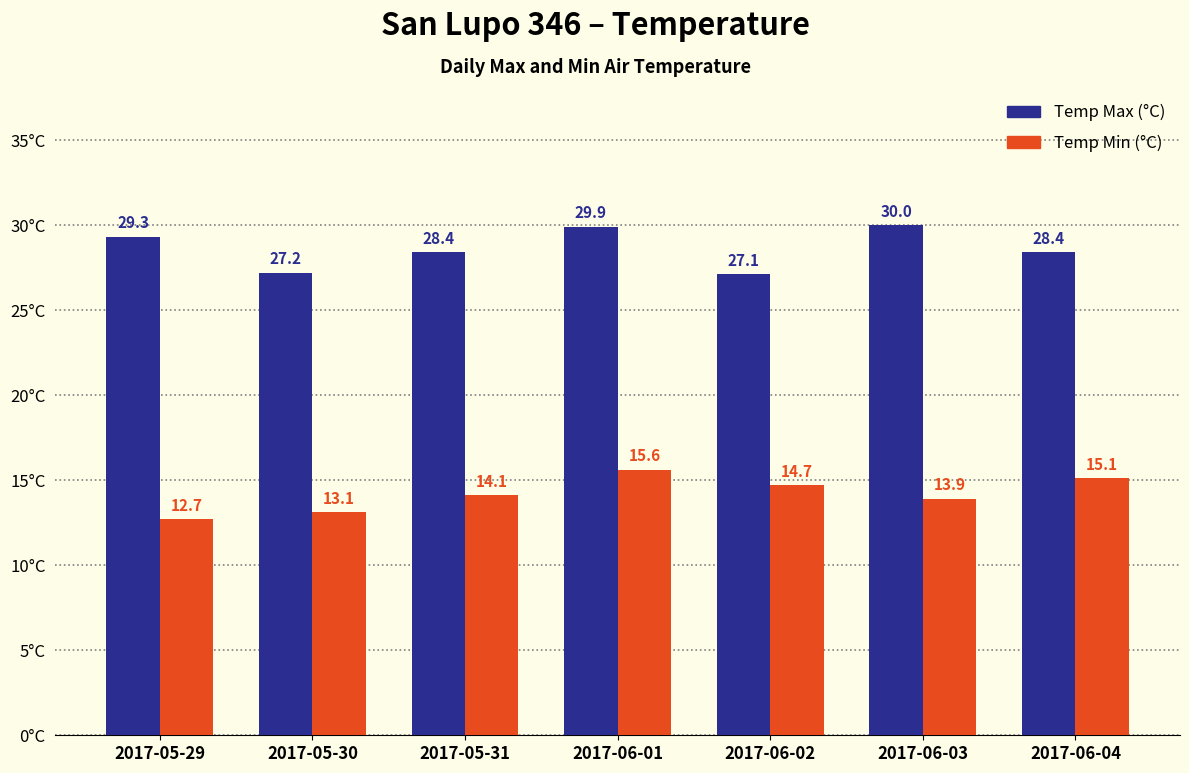

What position from the right is 2017-06-03?

2